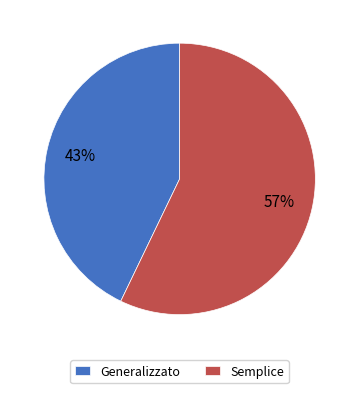

Approximately how many times larger is the value at Semplice compared to Generalizzato?

1.3